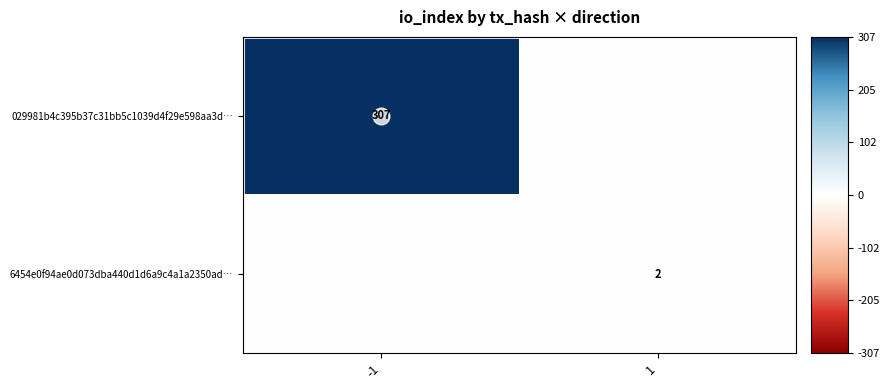

Rank the series at -1 from lowest to highest value.

6454e0f94ae0d073dba440d1d6a9c4a1a2350ad…, 029981b4c395b37c31bb5c1039d4f29e598aa3d…